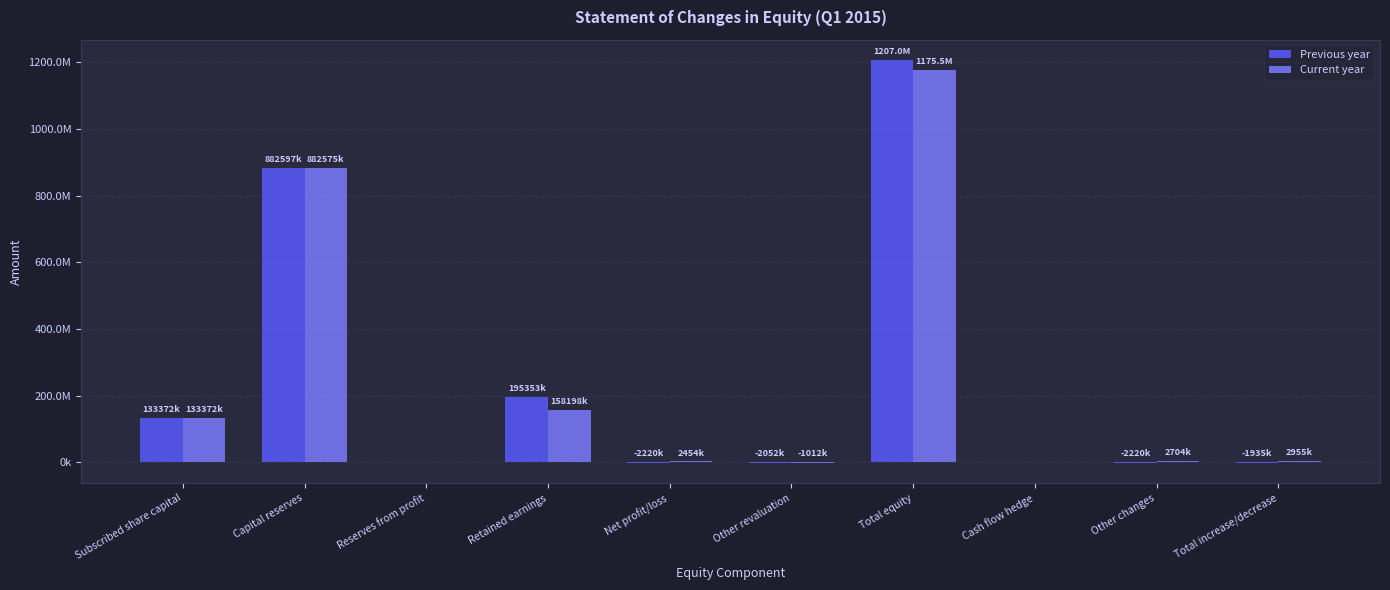

At which category is the sum across all series the highest?

Total equity